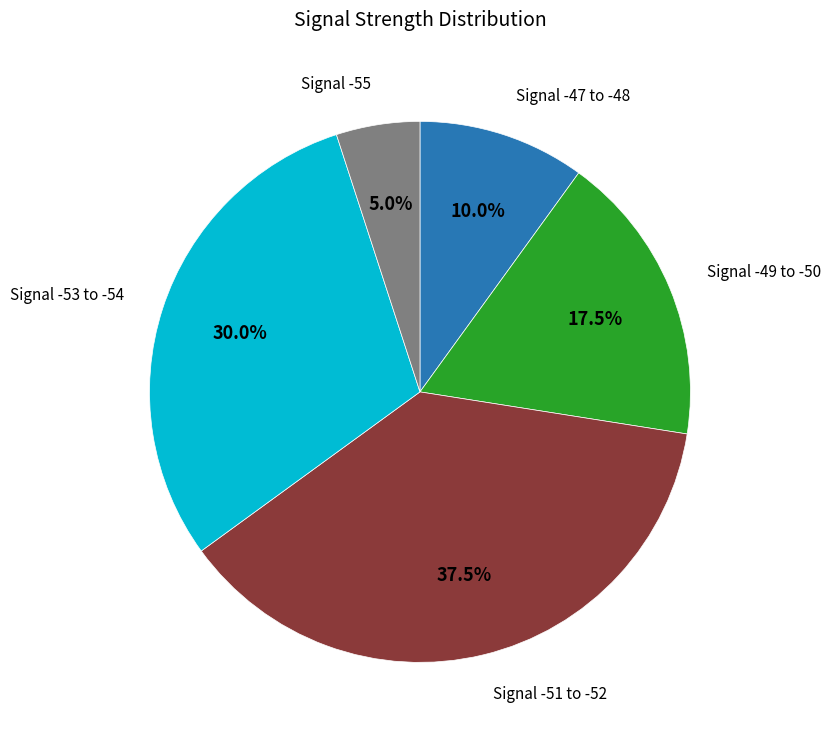

Is there any slice that represents more than half of the pie?

No